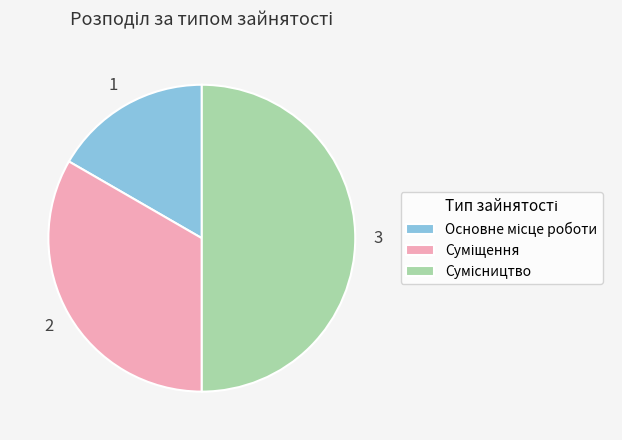

Do Суміщення and Сумісництво together represent more than half of the pie?

Yes